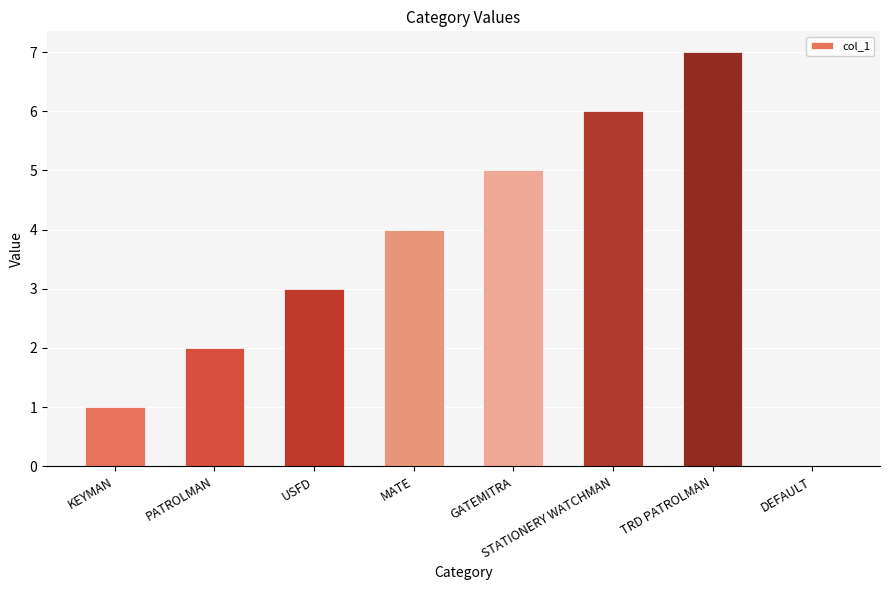

Count the number of data series in this chart.

1